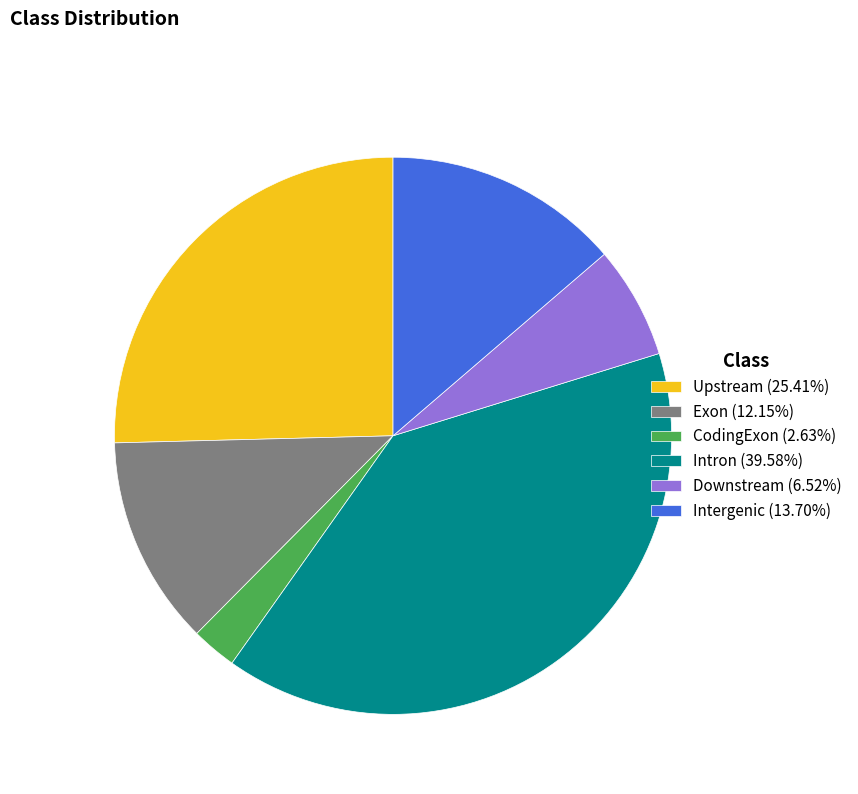

Do Intron (39.58%) and Upstream (25.41%) together represent more than half of the pie?

Yes